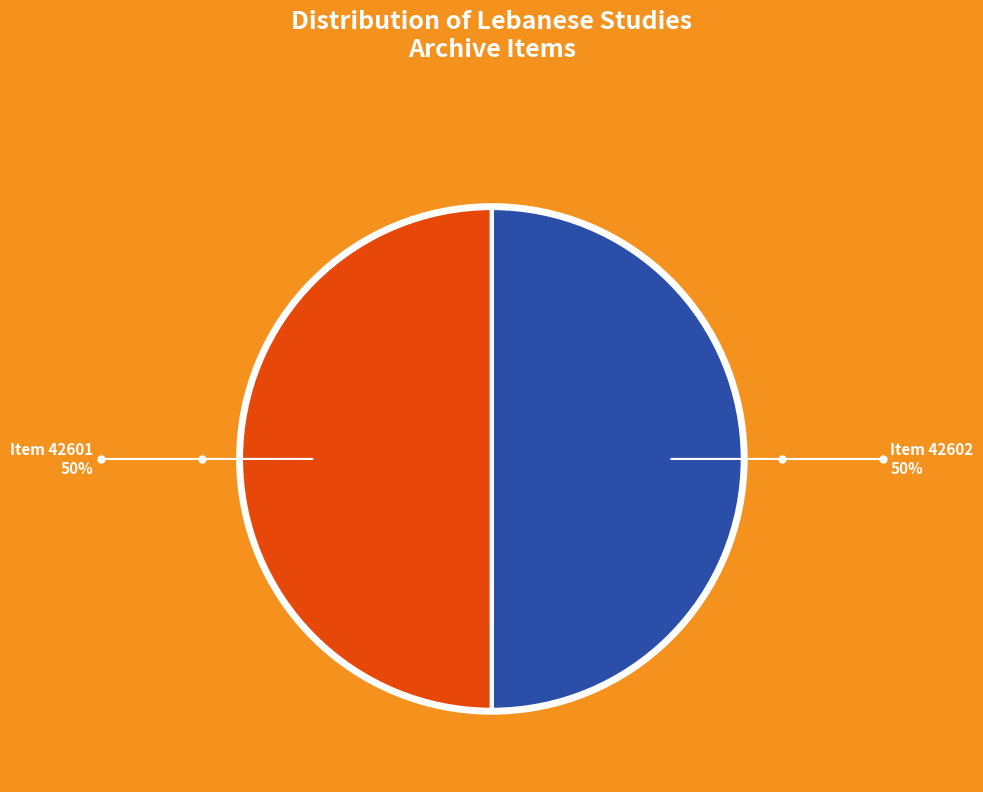

Count the number of slices in the pie.

2